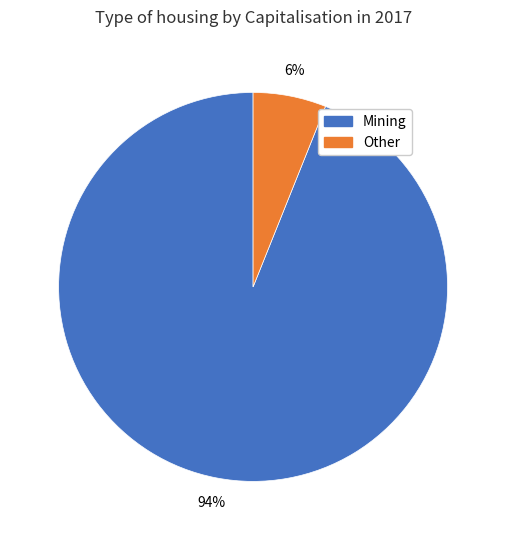

To the nearest percent, what is the difference between the largest and smallest slice percentages?

88%